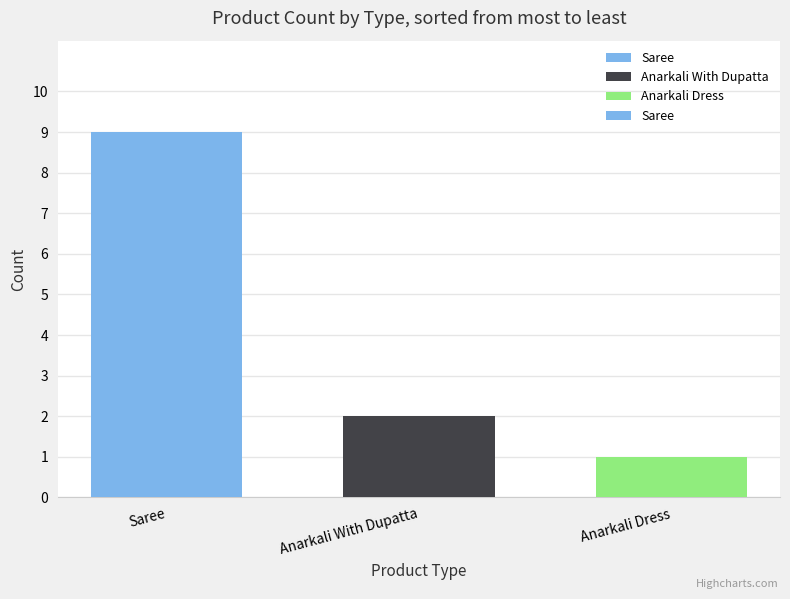

Does the chart contain stacked bars?

No